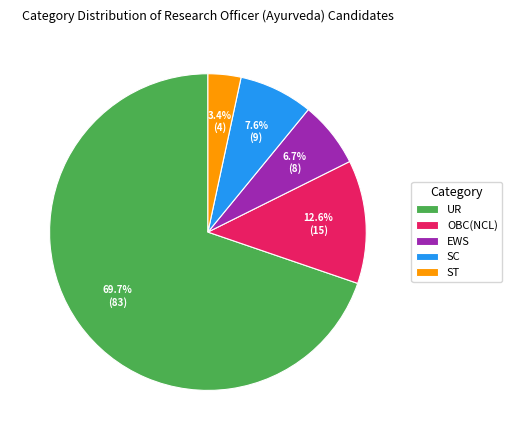

Is there a majority slice in this chart?

Yes